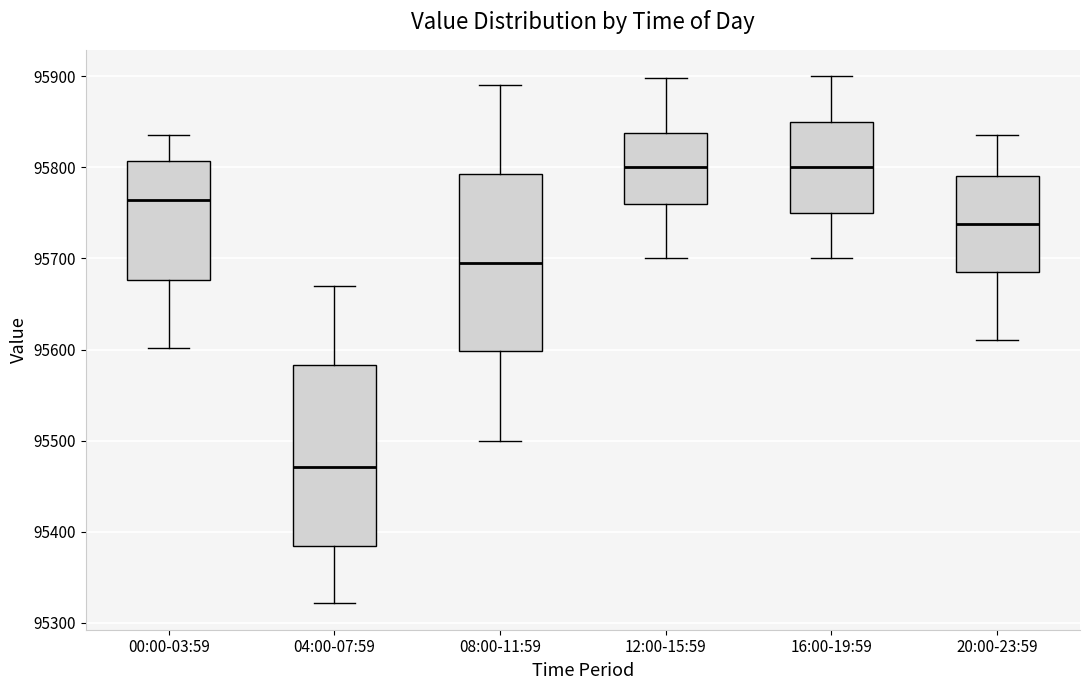

Where does the upper whisker of the box for 12:00-15:59 end on the y-axis? The values are not printed on the chart, so give them approximately, as read against the axis.

95900